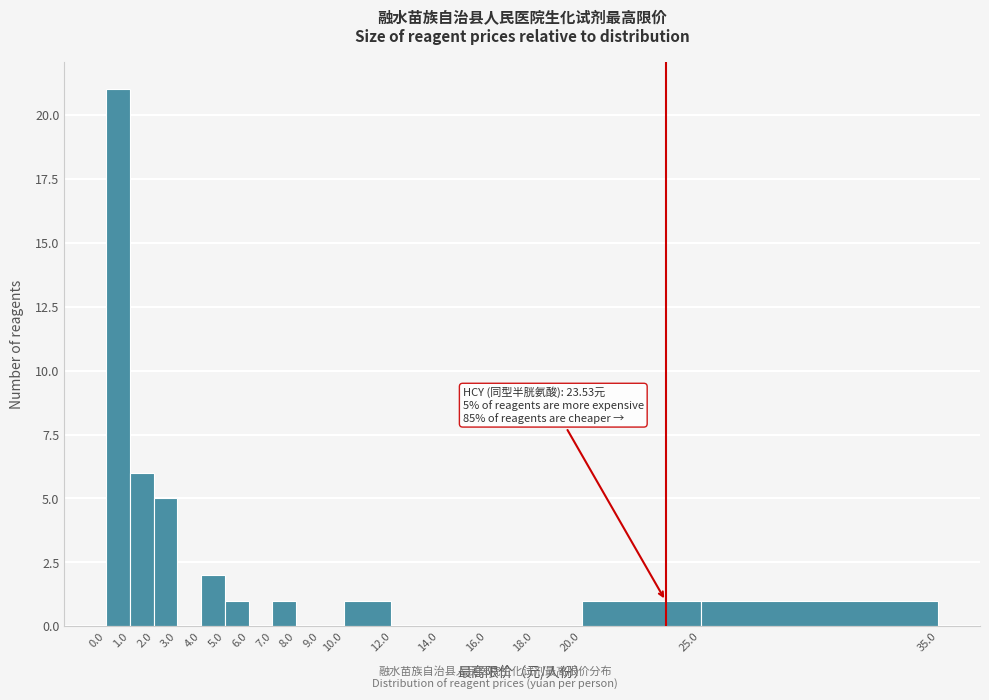

Which range on the x-axis has the tallest bar?

0.0 to 1.0